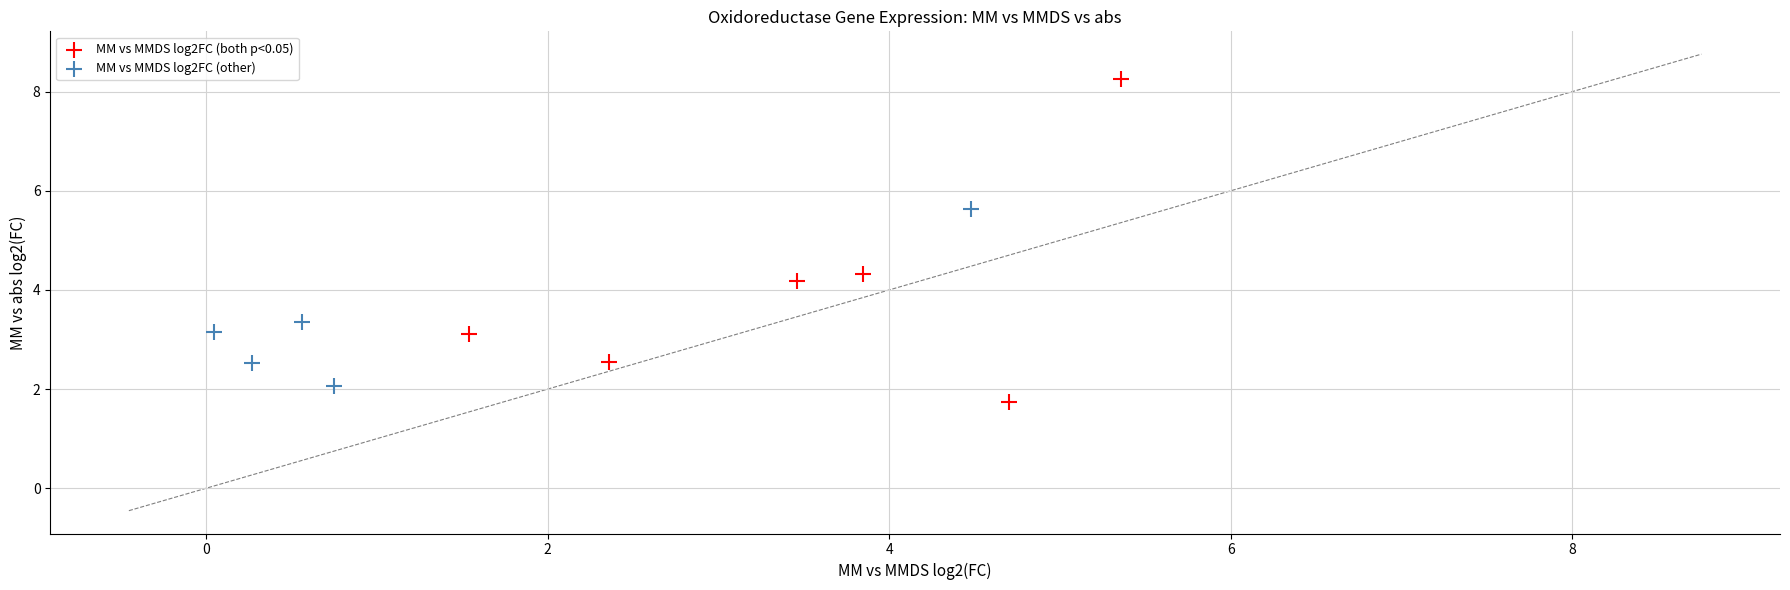

Which series has the widest spread of Y values?

MM vs MMDS log2FC (both p<0.05)